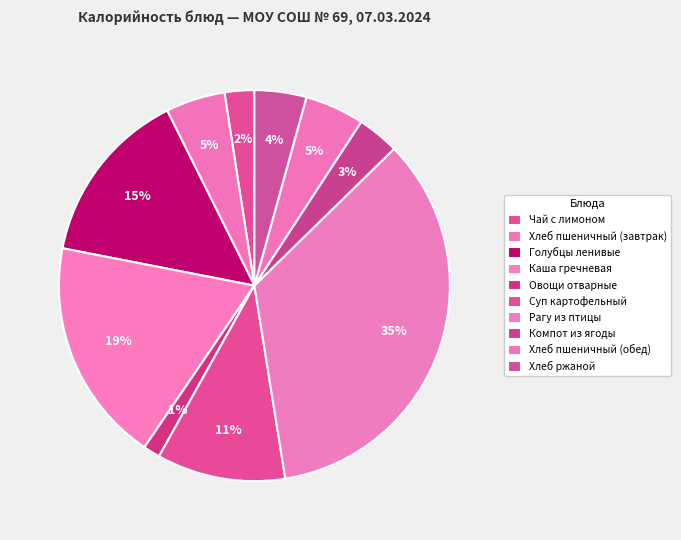

Does Хлеб пшеничный (завтрак) account for over 50% of the chart?

No